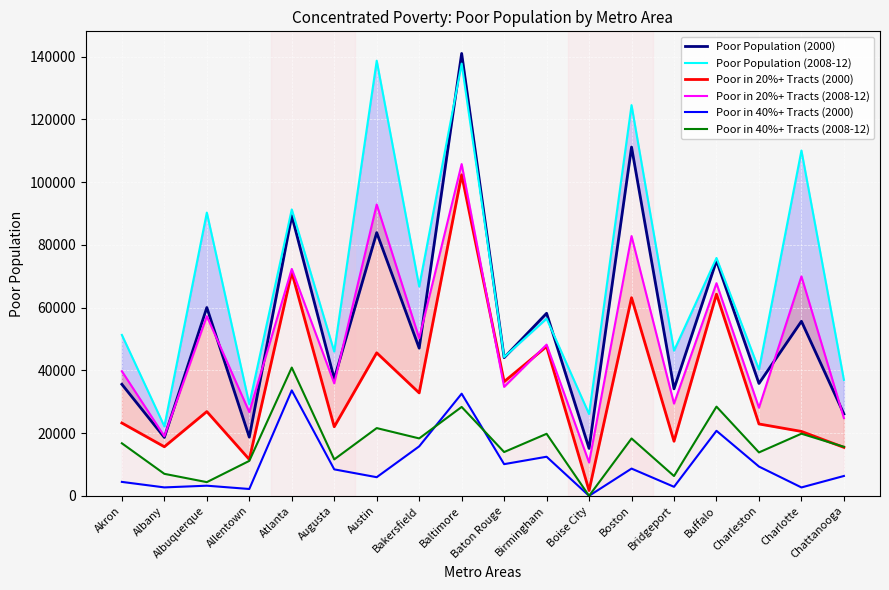

True or false: Poor Population (2008-12) and Poor in 40%+ Tracts (2008-12) intersect in this chart.

False